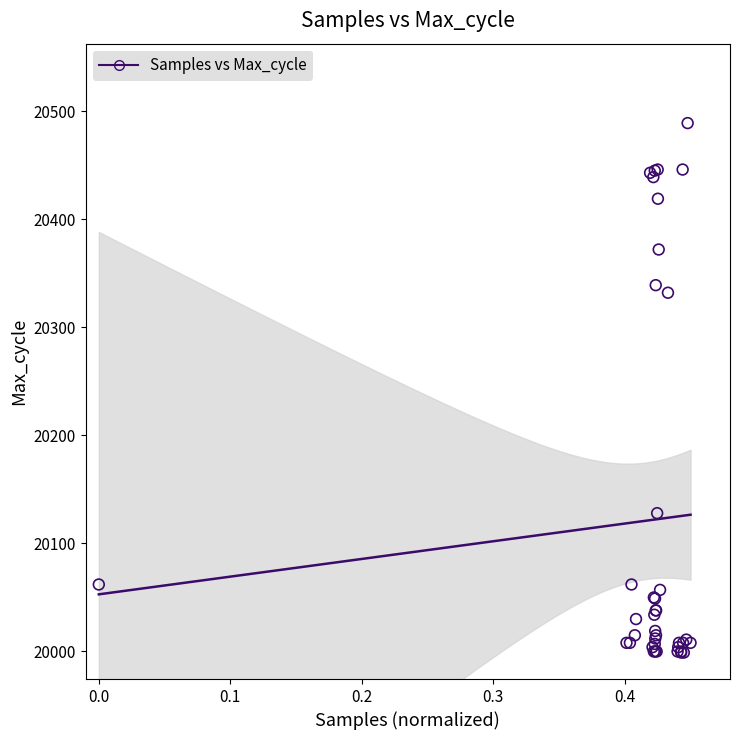

What Y value in the scatter plot is closest to 20244?

20332